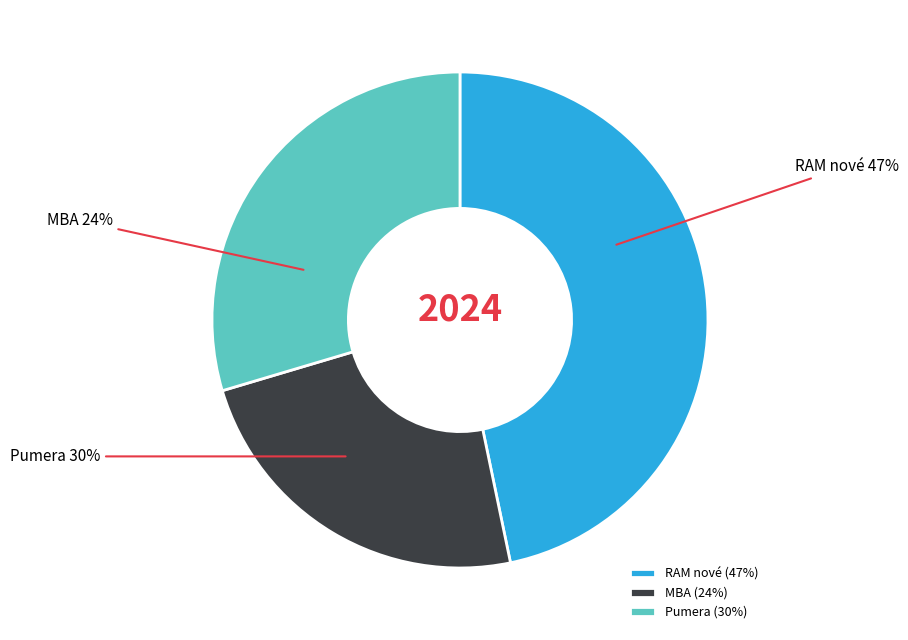

Do Pumera and MBA together represent more than half of the pie?

Yes